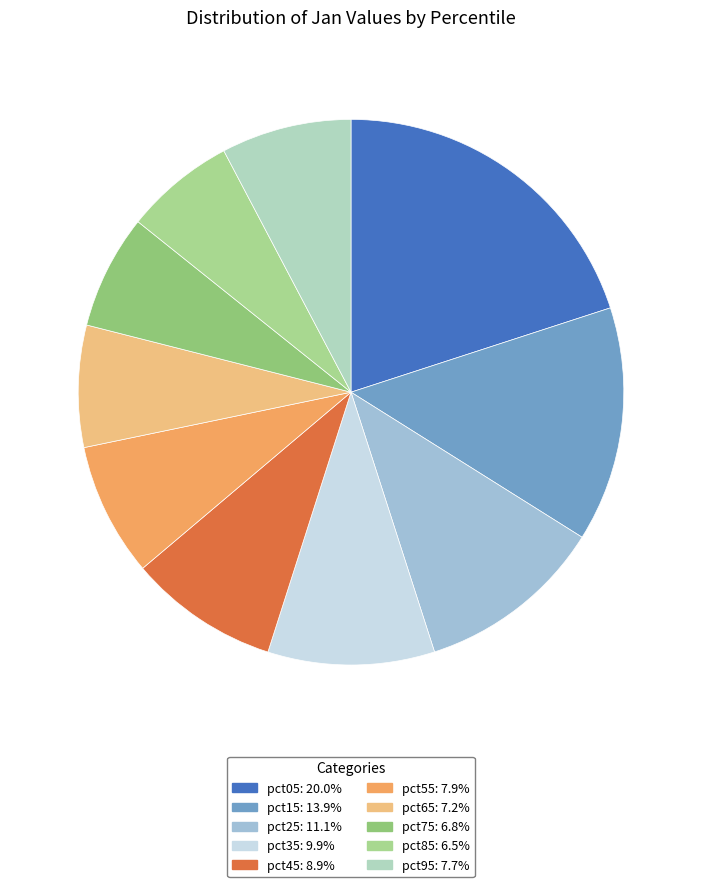

Which category has the biggest portion of the pie?

pct05